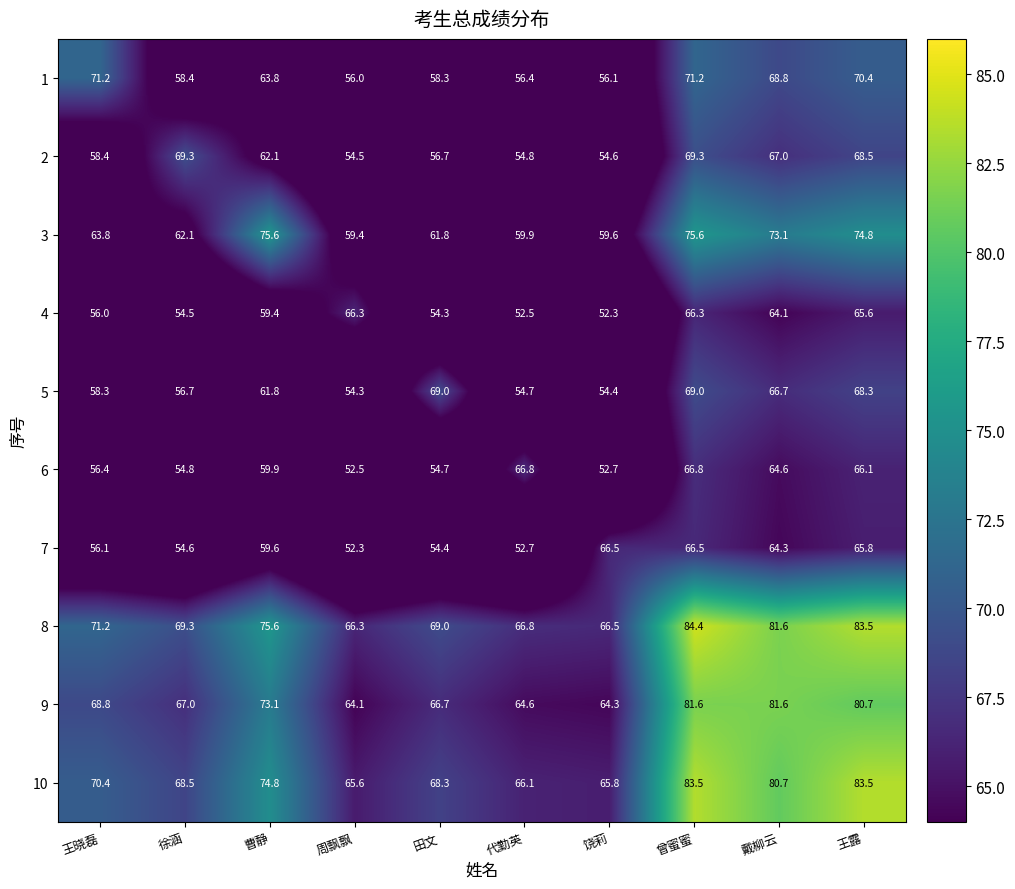

At which category is the sum across all series the highest?

曾蜜蜜